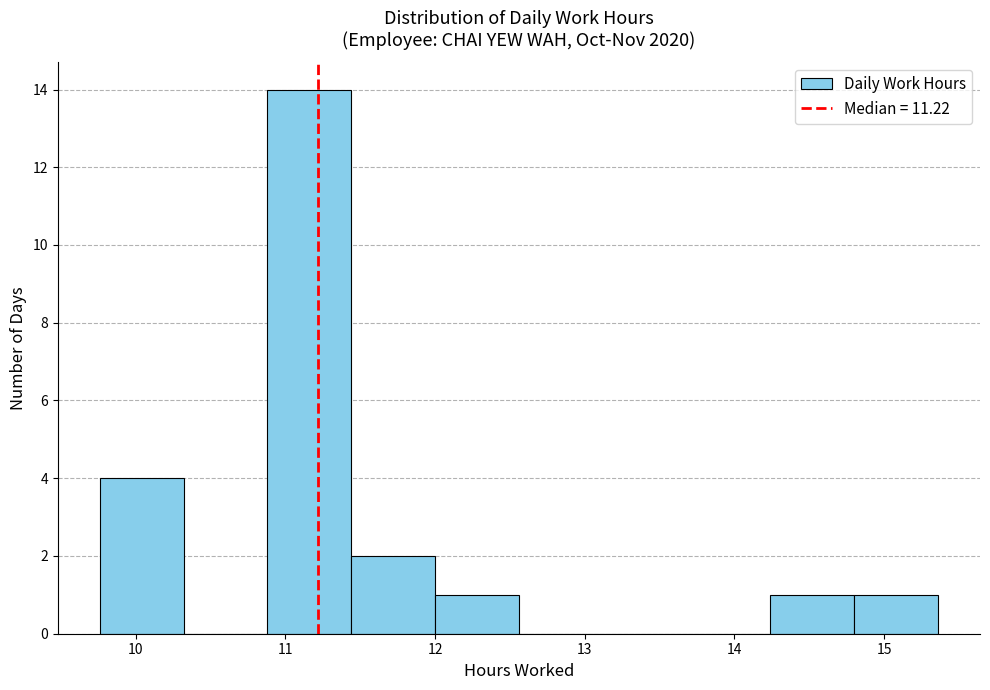

Over which range of the x-axis is the bar tallest?

10.88 to 11.44